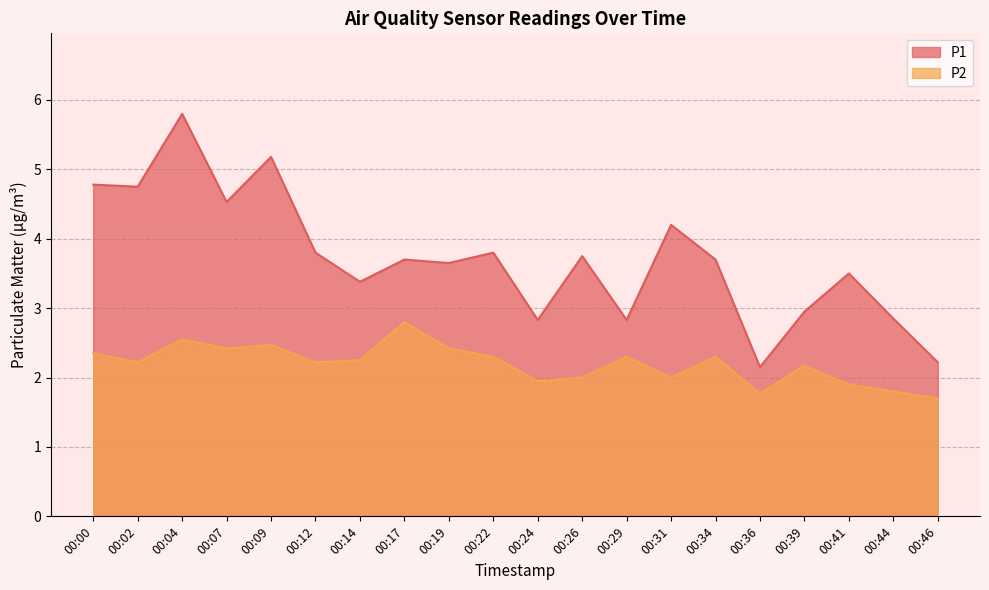

True or false: P2 has a value of 0.6 at 00:31.

False